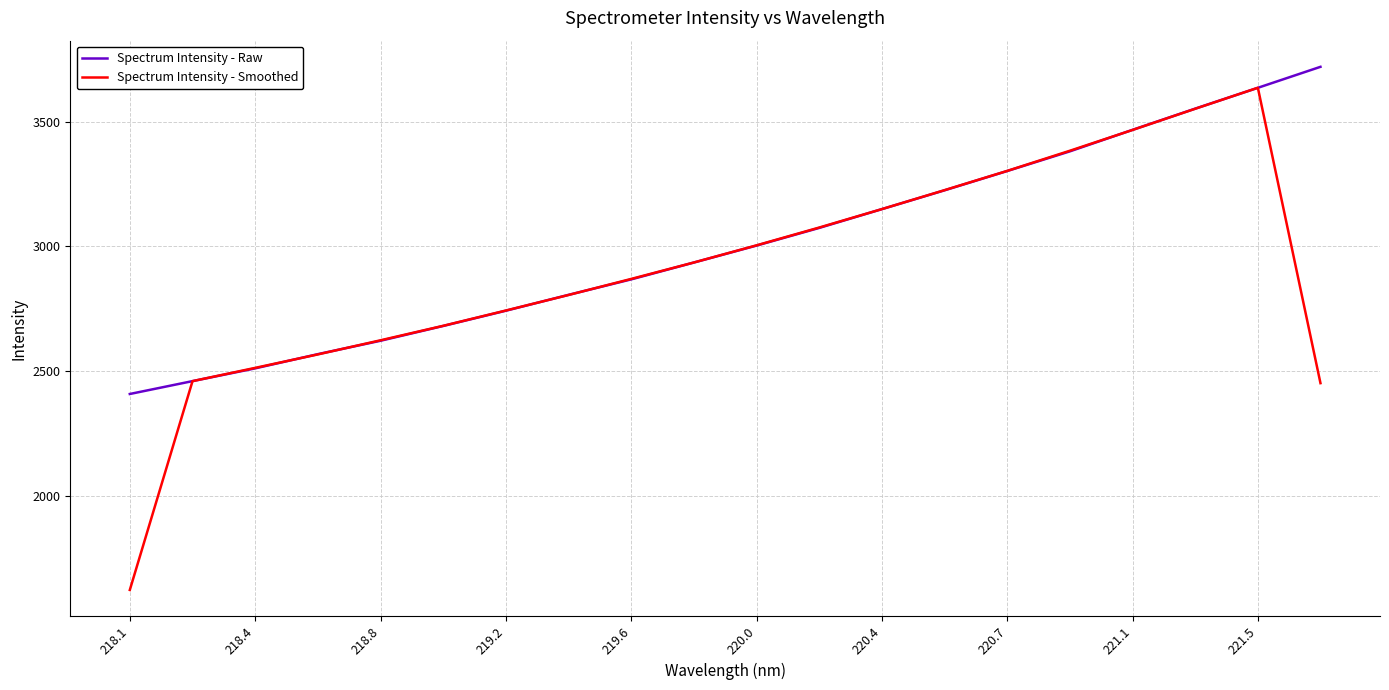

What is the greatest value displayed?

3720.0